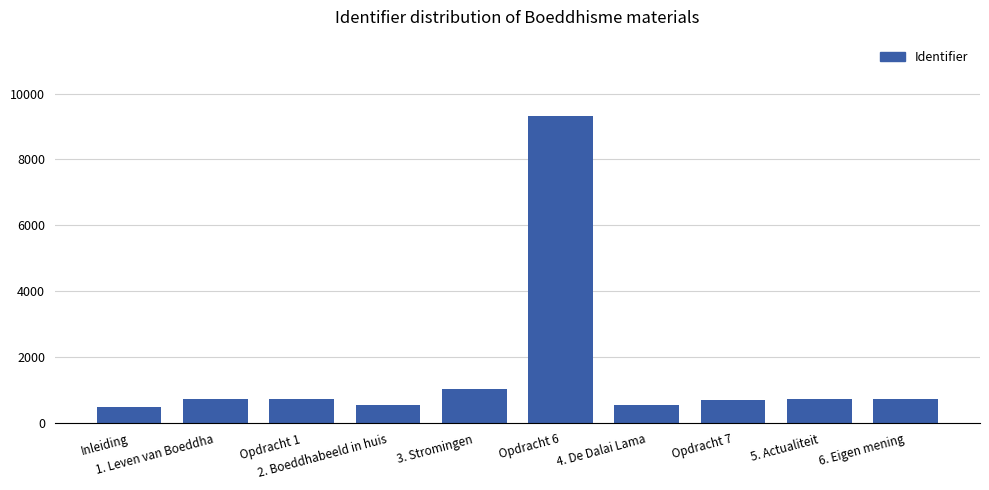

Read the value at 1. Leven van Boeddha, to the nearest 10.

720